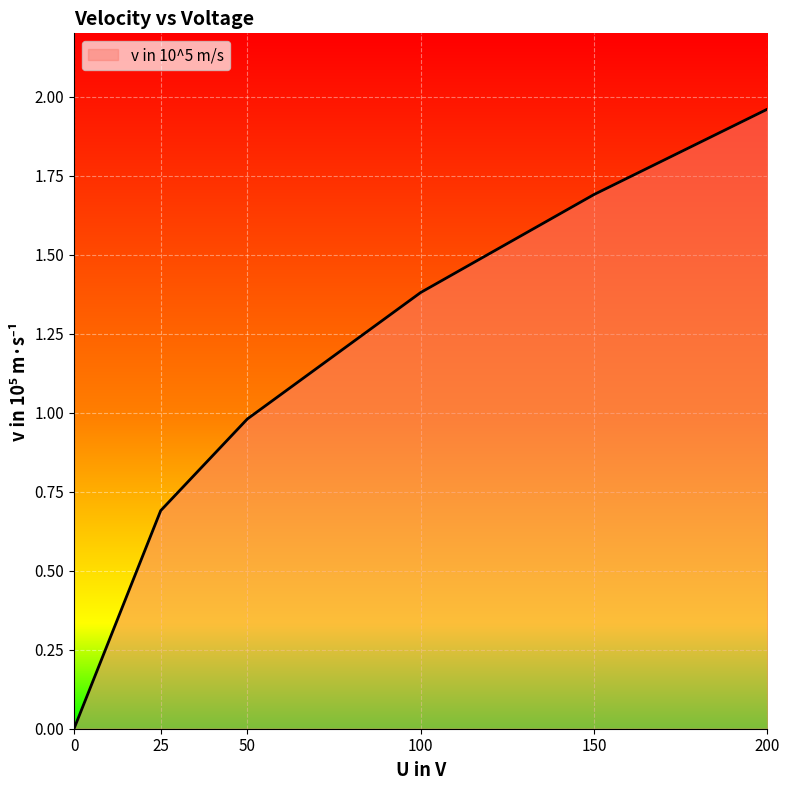

What is the average value?

1.1